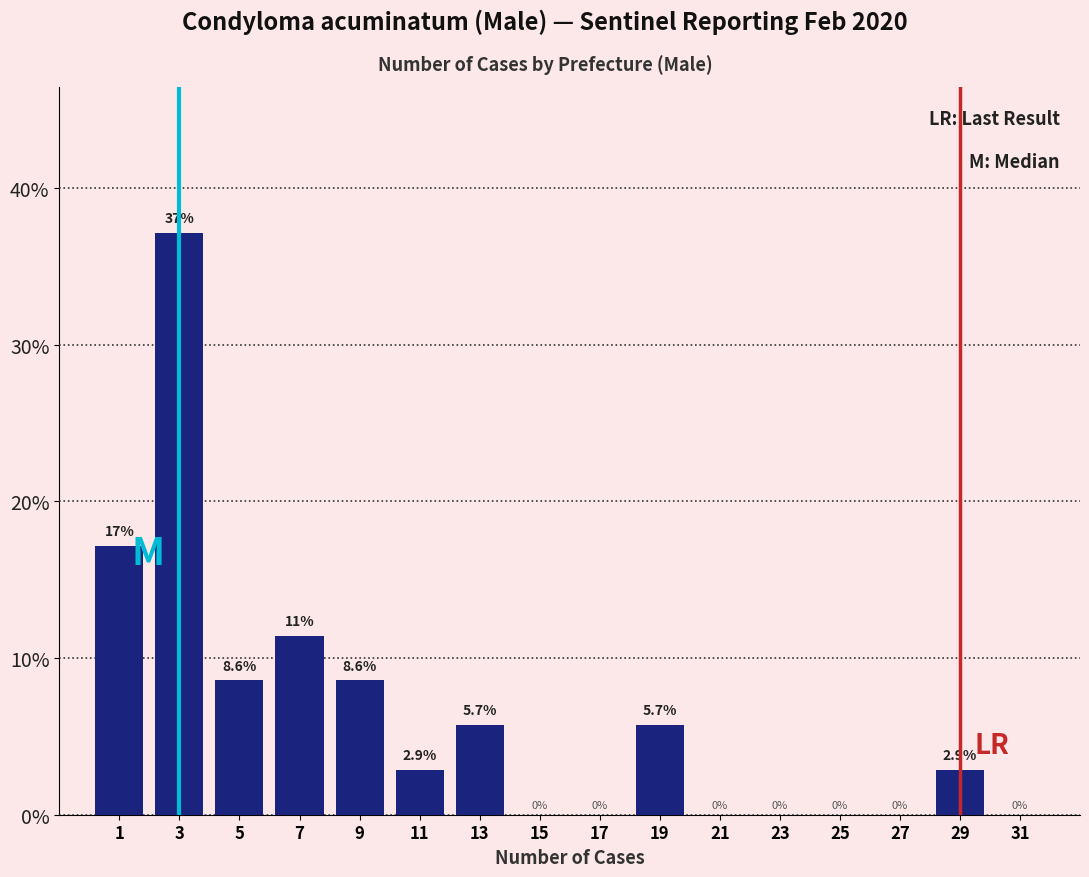

Which range on the x-axis has the tallest bar?

2 to 4